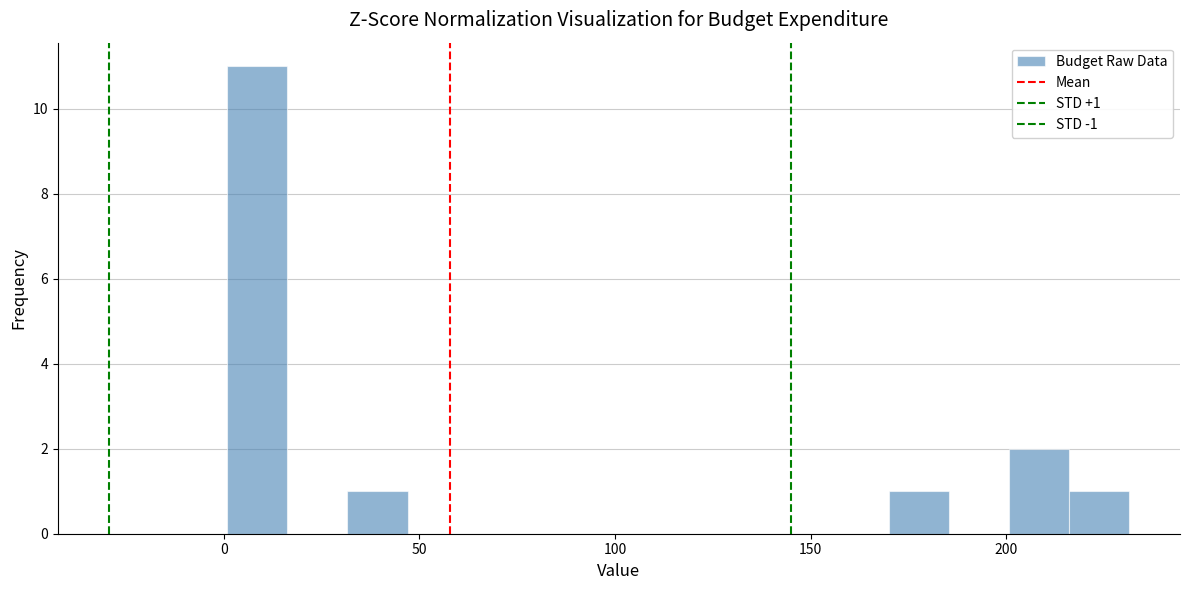

Read against the x-axis, roughly where is the centre of the tallest bar?

10